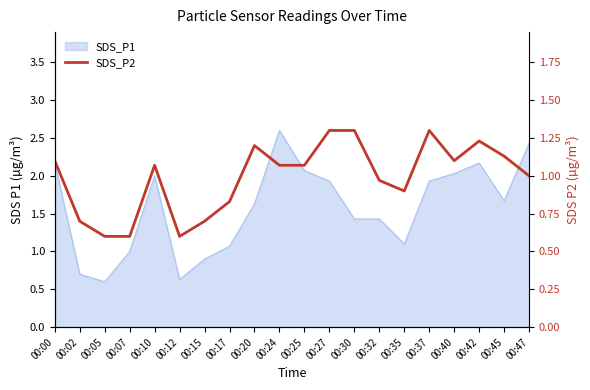

At which category does the data reach its first local peak?

00:10